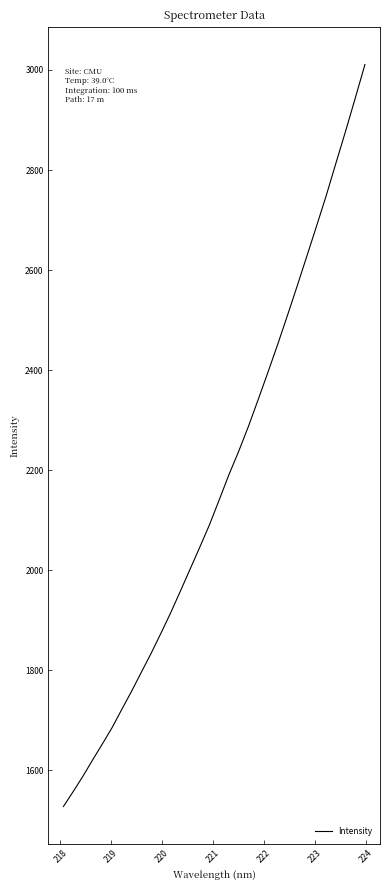

What is the smallest value displayed?

1528.0